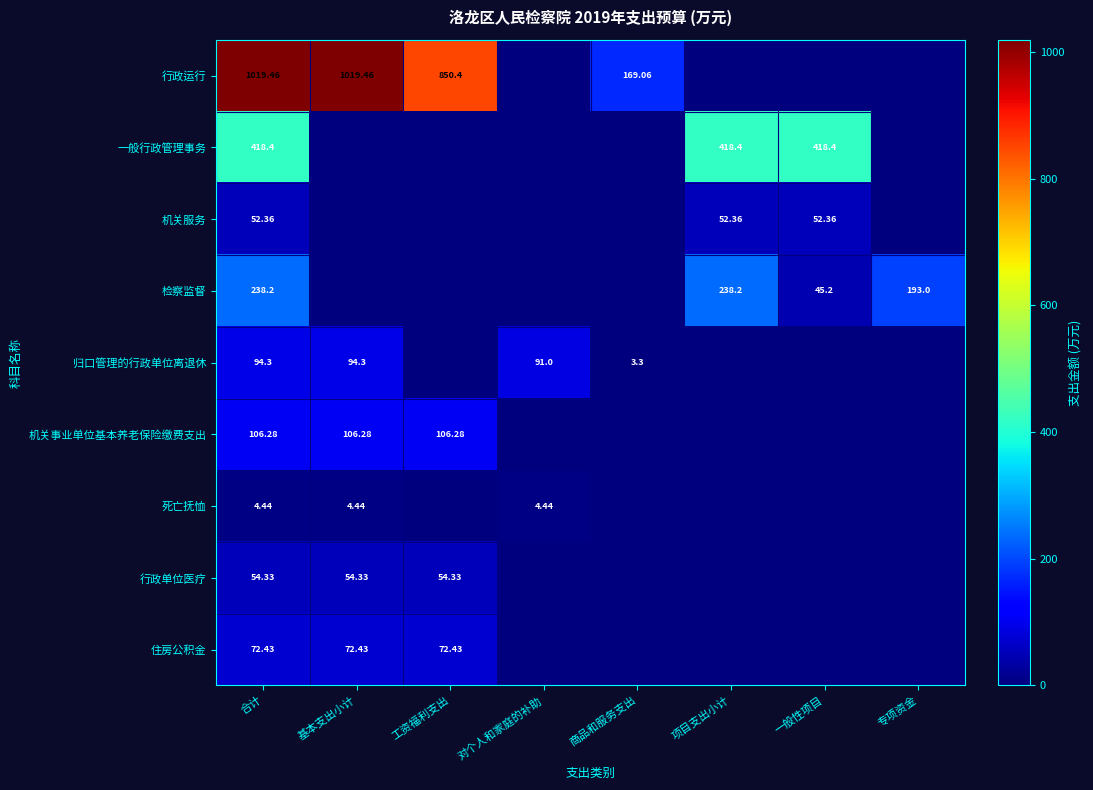

Rank the series at 合计 from lowest to highest value.

死亡抚恤, 机关服务, 行政单位医疗, 住房公积金, 归口管理的行政单位离退休, 机关事业单位基本养老保险缴费支出, 检察监督, 一般行政管理事务, 行政运行